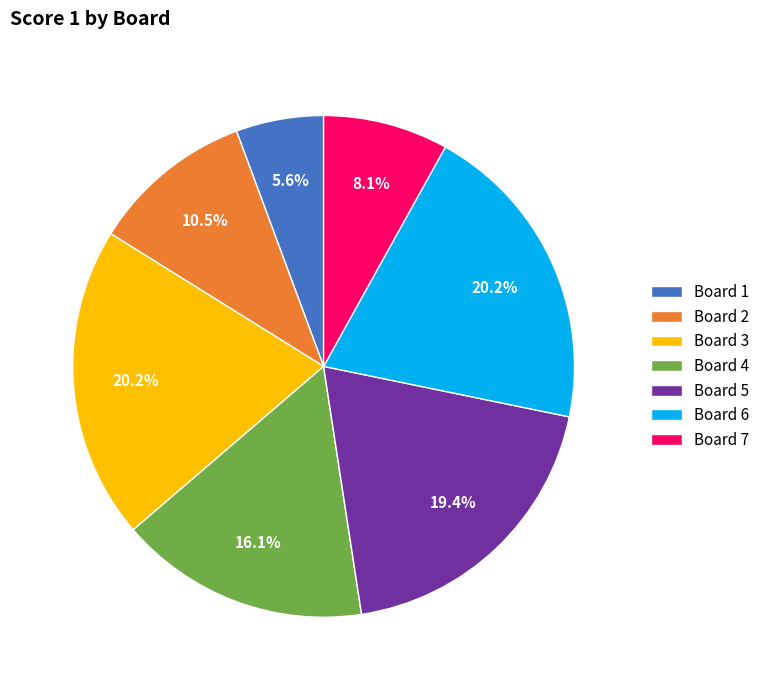

True or false: Board 2 accounts for 23% of the total.

False